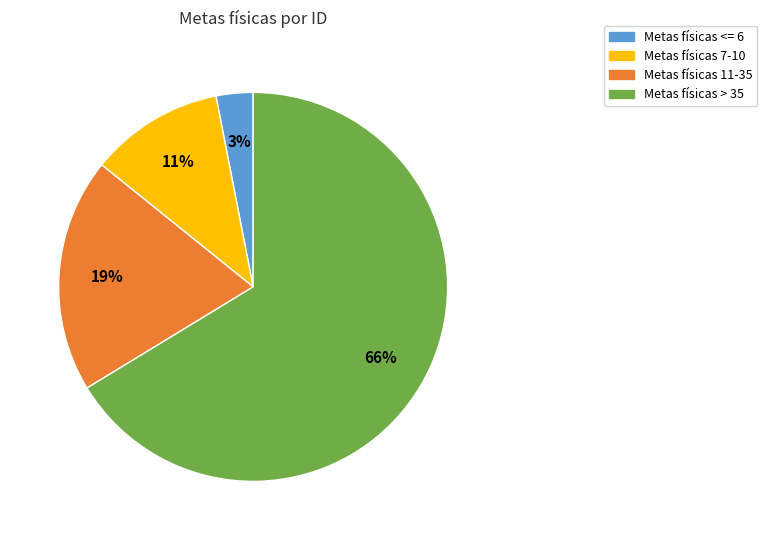

To the nearest percent, what is the average slice percentage?

25%